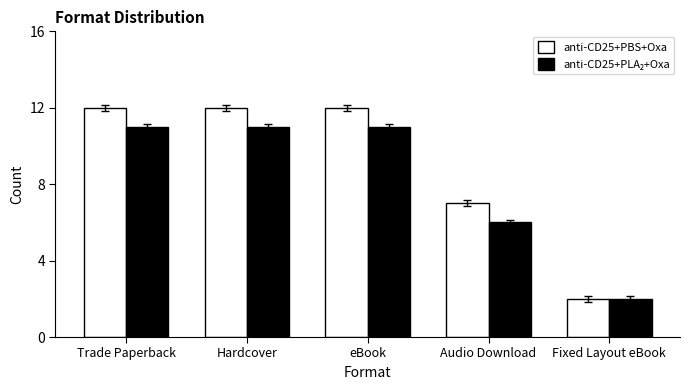

How many bars are there in each group?

2